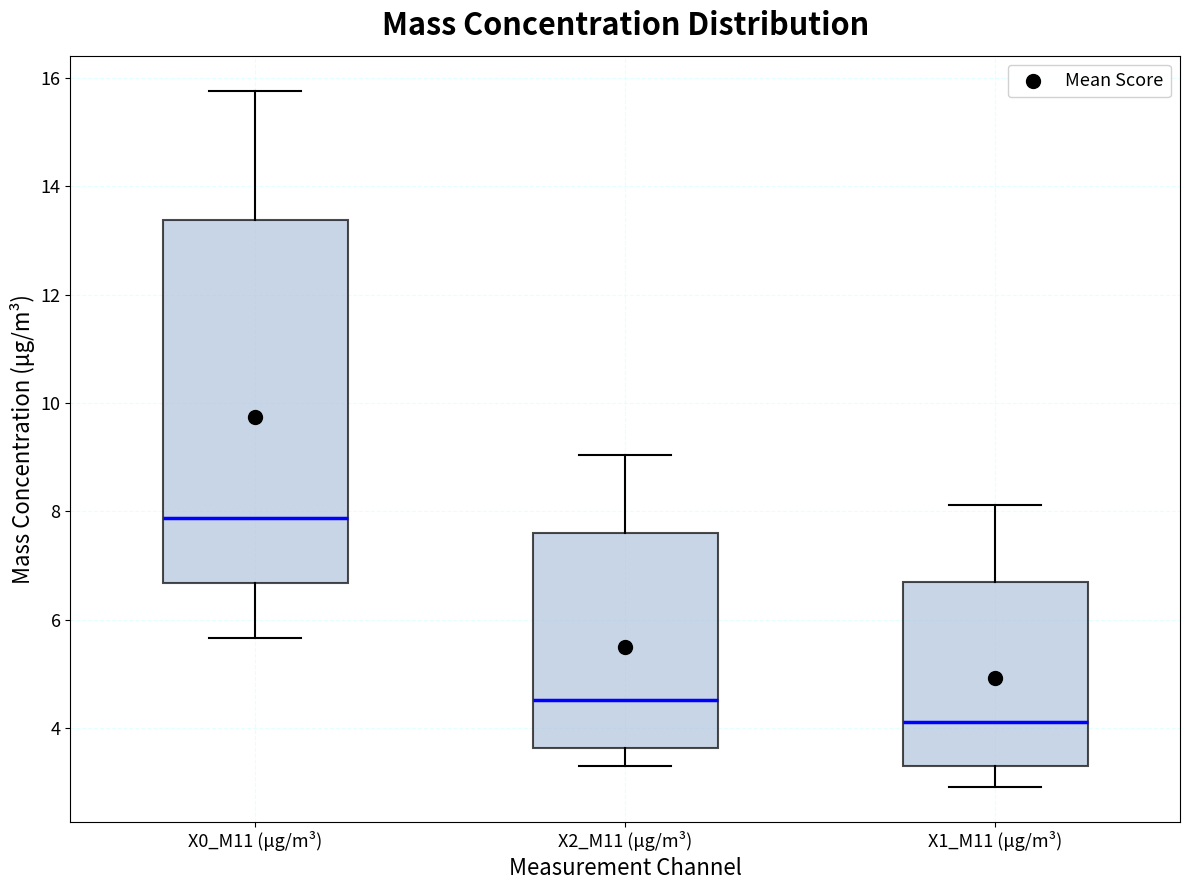

Where does the lower whisker of the box for X2_M11 (μg/m³) end on the y-axis? The values are not printed on the chart, so give them approximately, as read against the axis.

3.4